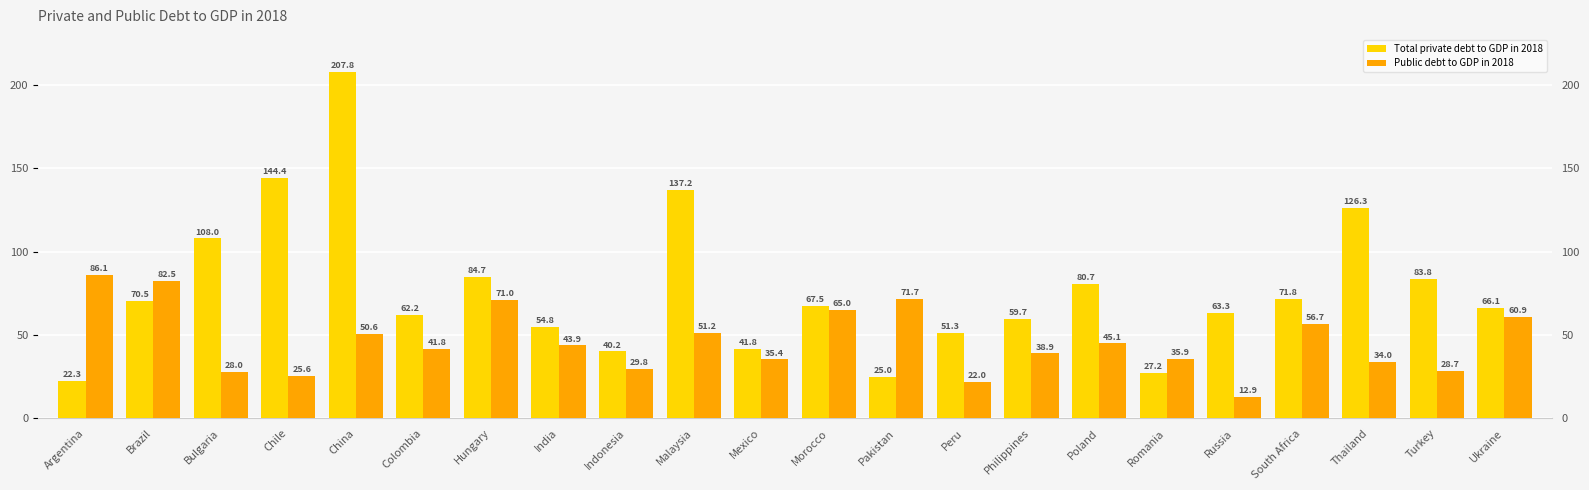

What position from the left is Thailand?

20